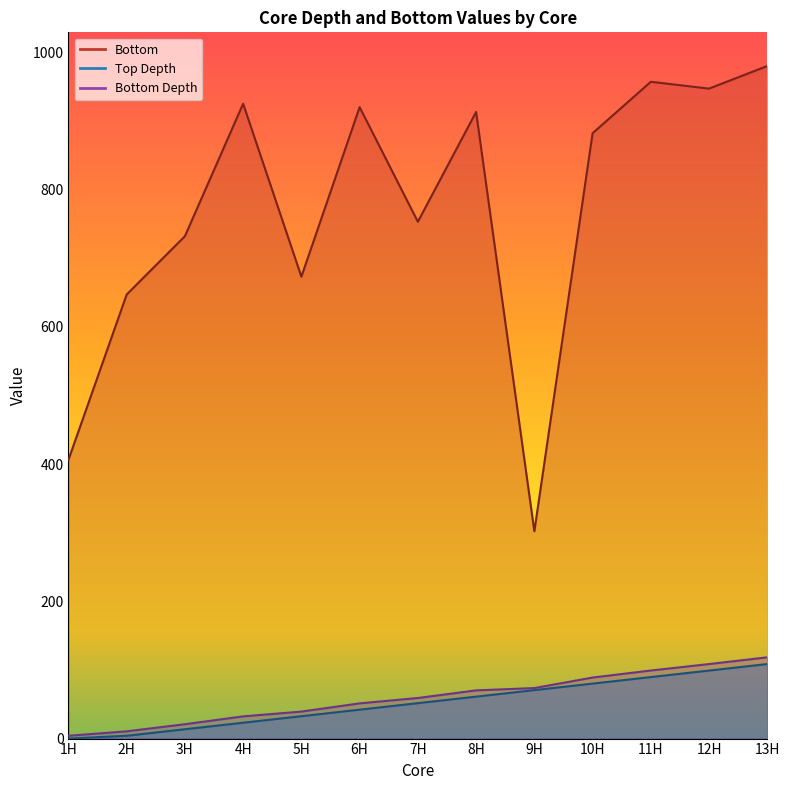

Does the chart have visible grid lines?

No